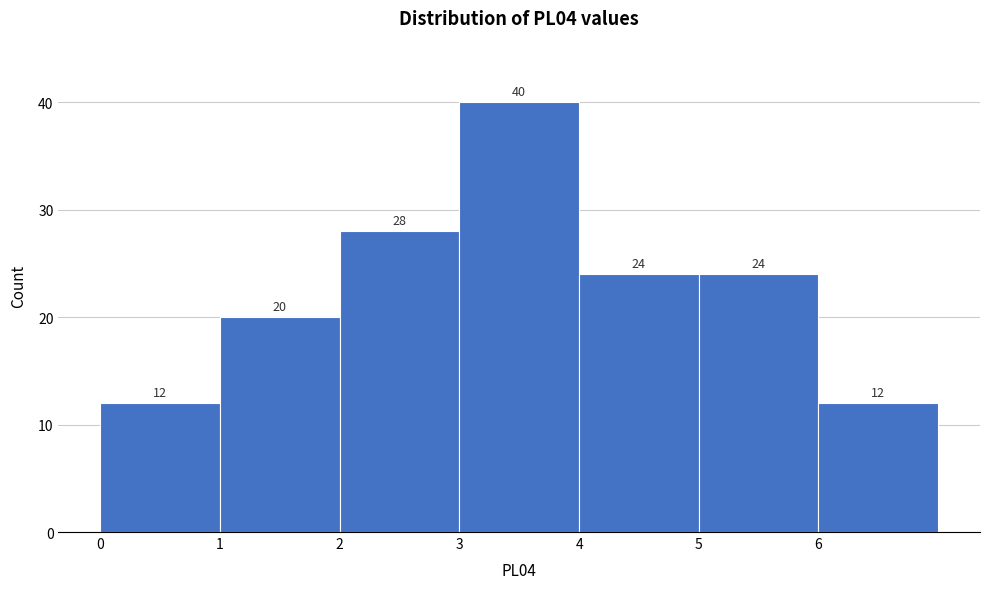

Reading left to right, transcribe this chart: for each bar, give the range it covers on the x-axis and its height.

0 to 1: 12
1 to 2: 20
2 to 3: 28
3 to 4: 40
4 to 5: 24
5 to 6: 24
6 to 7: 12